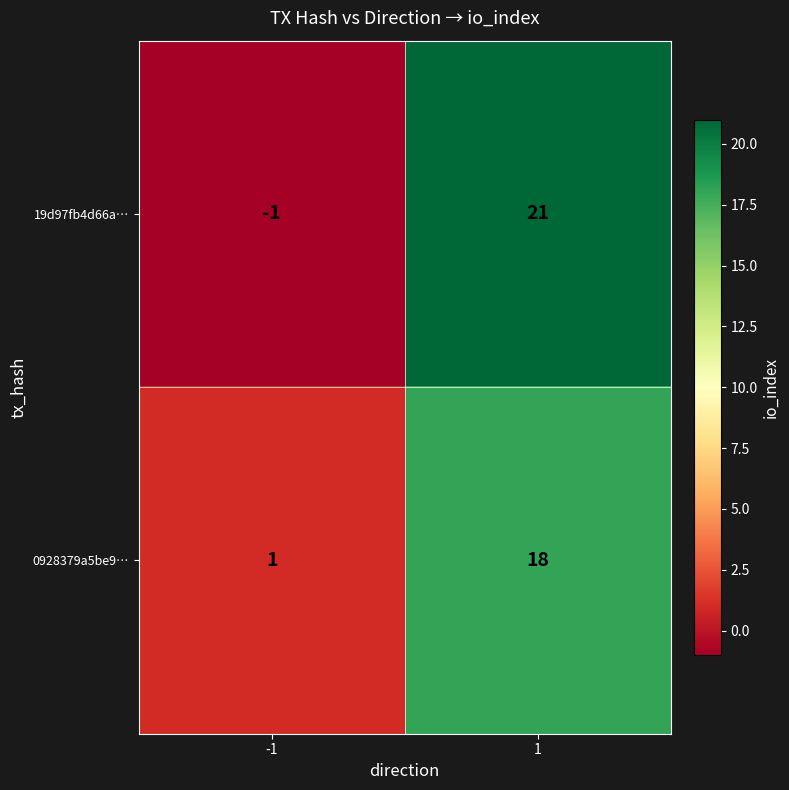

At how many categories does at least one series exceed 17?

1